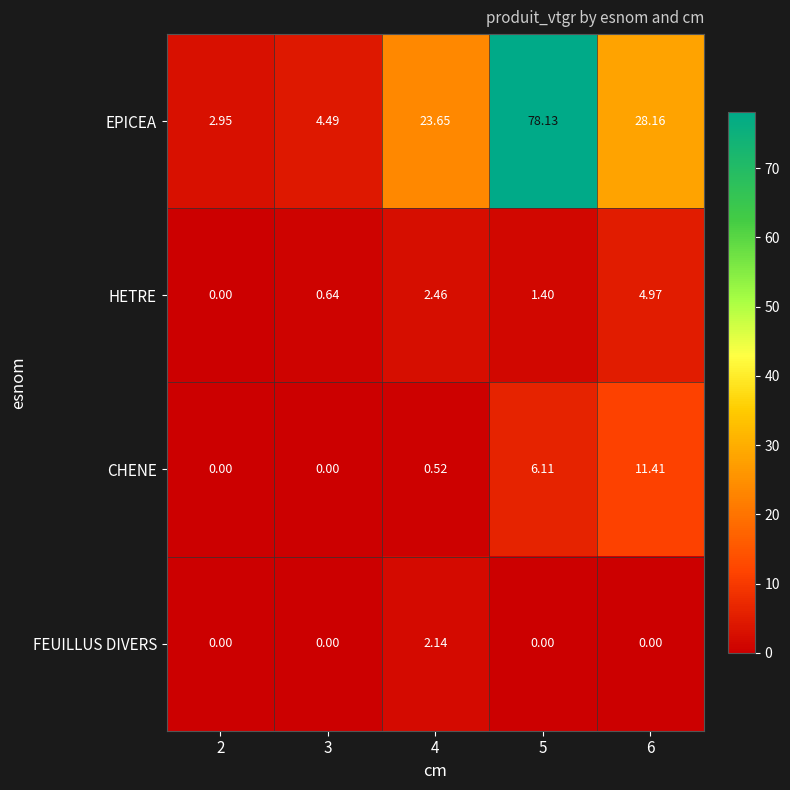

What is the total value across all series at 6?

44.5